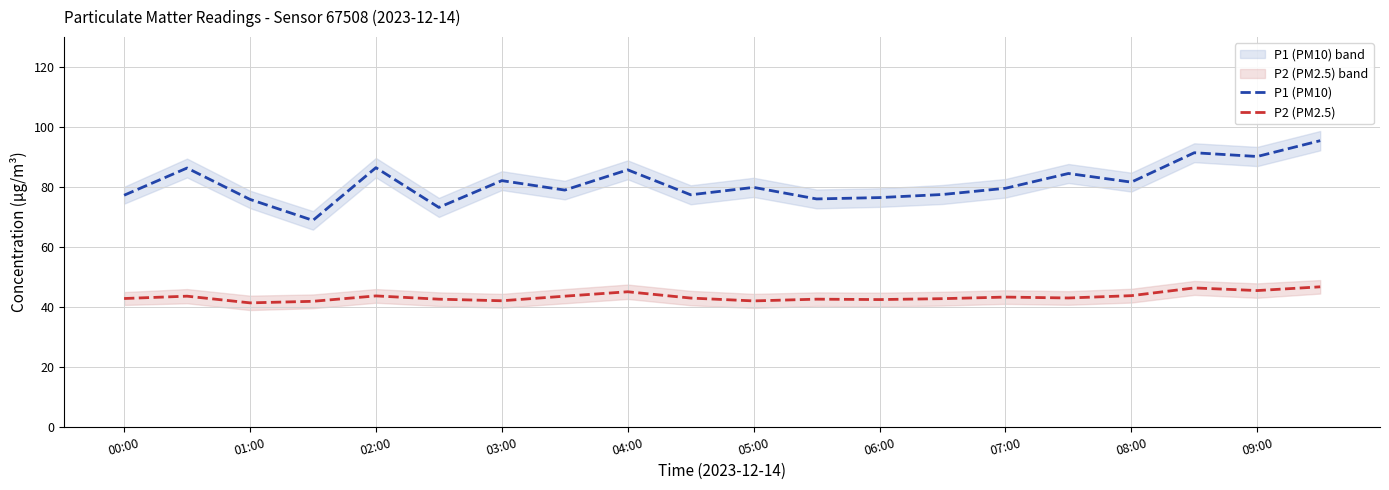

The P1 (PM10) series shows 17.9 at 07:00. True or false?

False